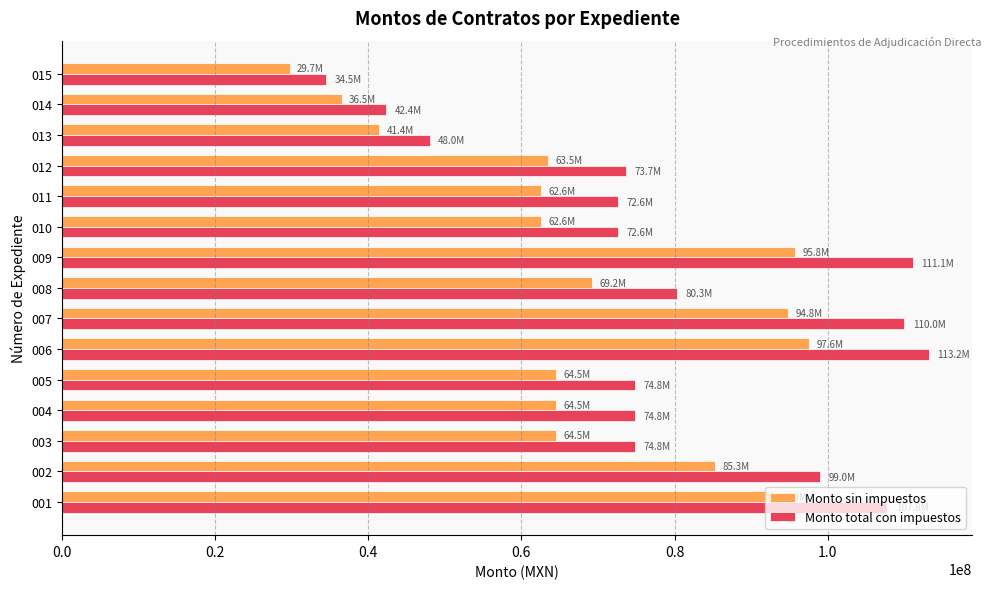

At which label does Monto total con impuestos reach its peak?

006